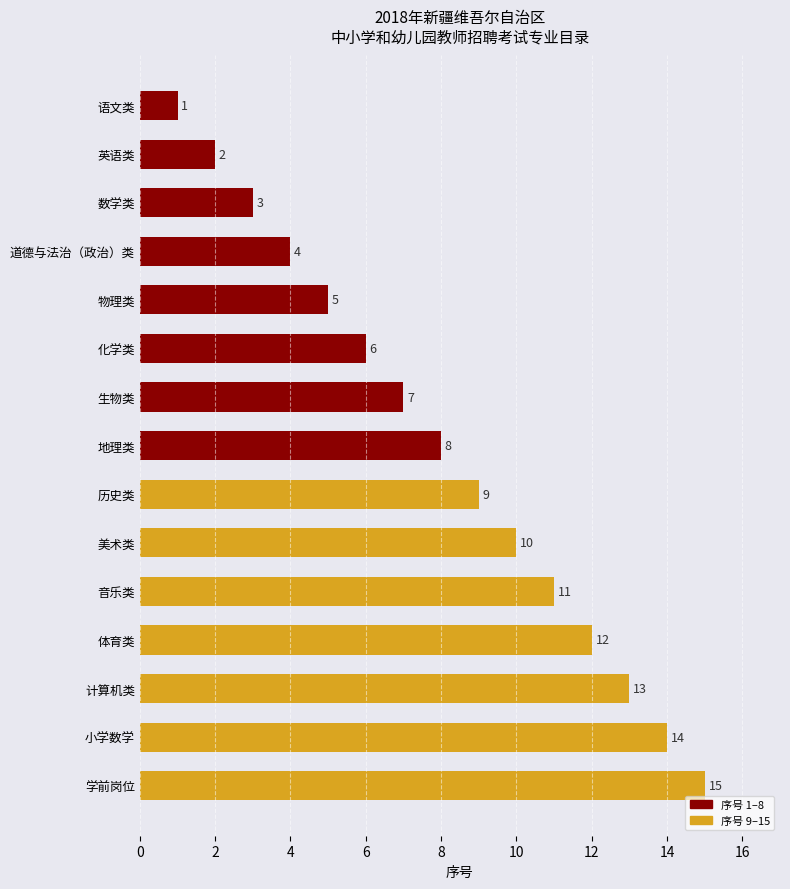

Is it true that the value at 历史类 is 9?

True